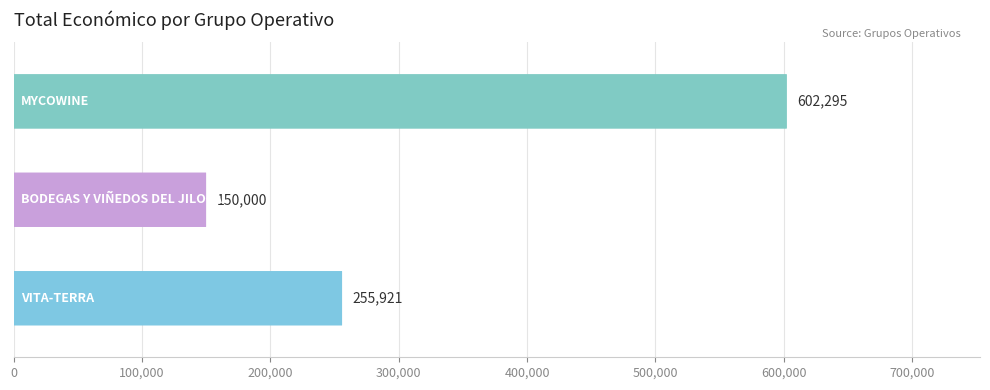

The value at 0 is 379754.4. True or false?

False